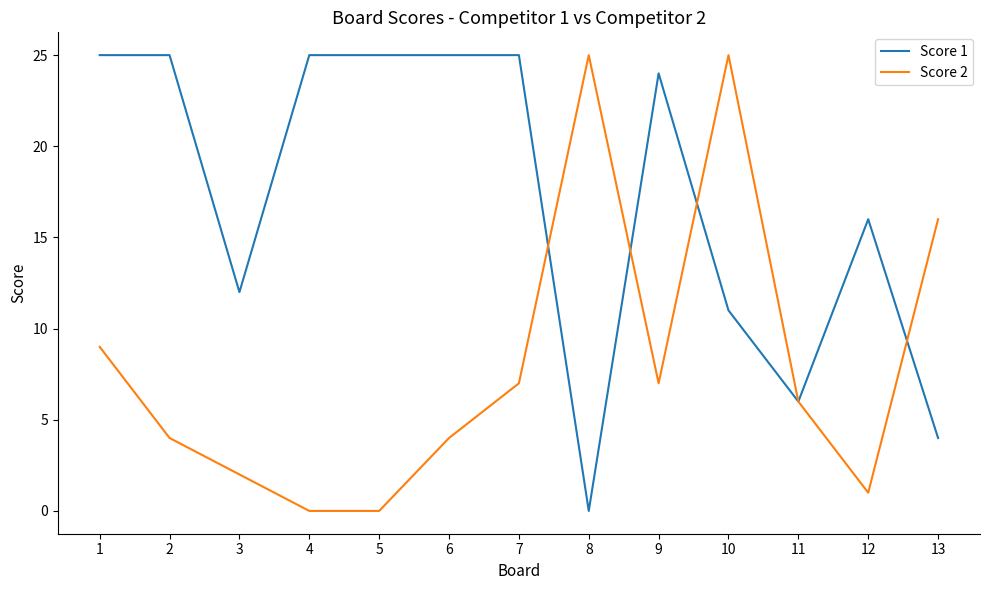

Which series changed the most between 1 and 12?

Score 1